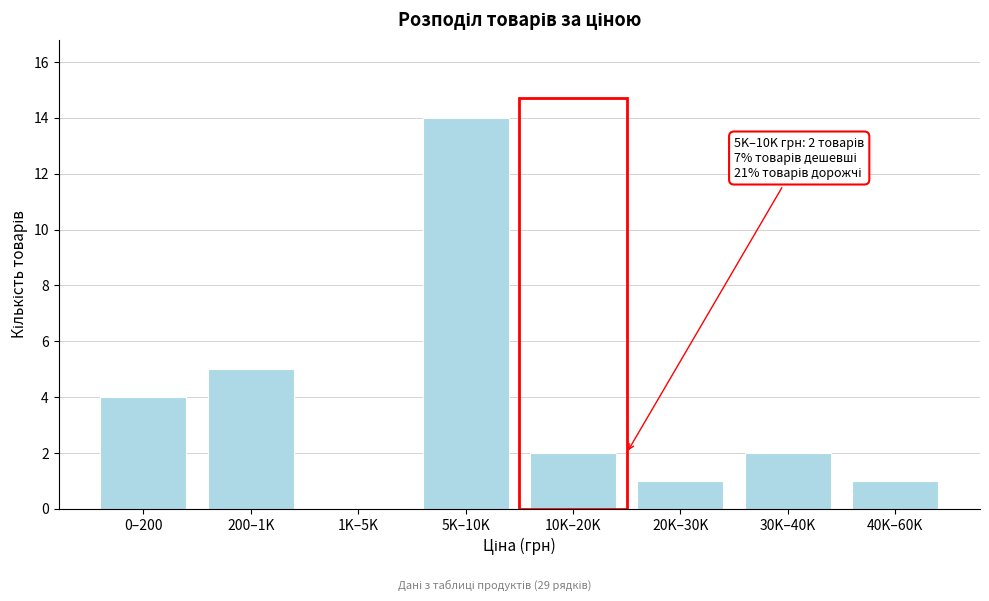

Reading right to left, list all the values displayed in this chart.

40K–60K=1	30K–40K=2	20K–30K=1	10K–20K=2	5K–10K=14	1K–5K=0	200–1K=5	0–200=4